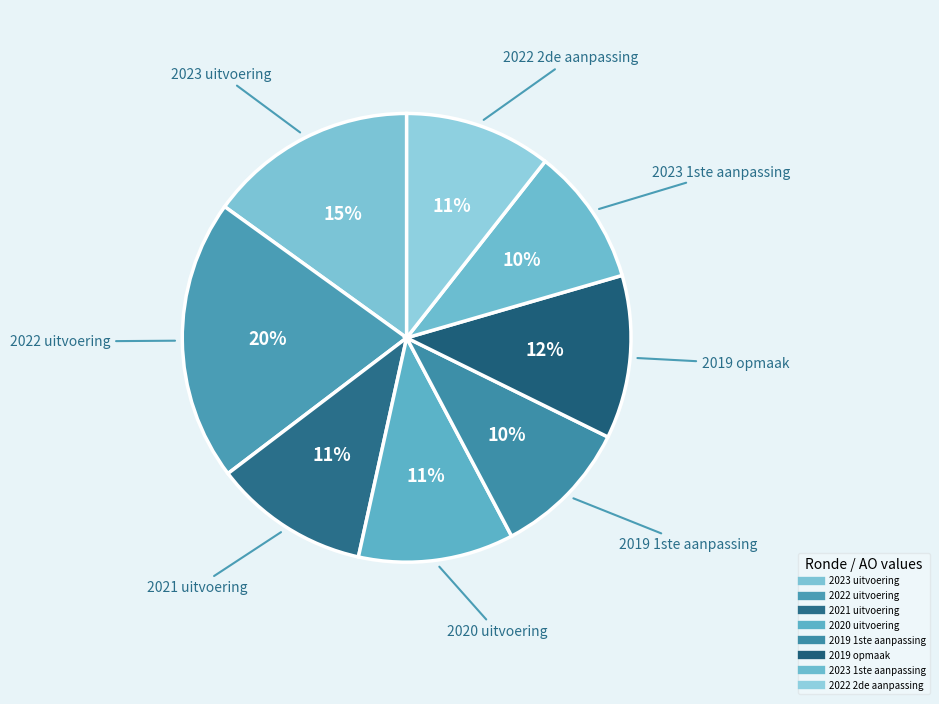

How many slices are in this pie chart?

8